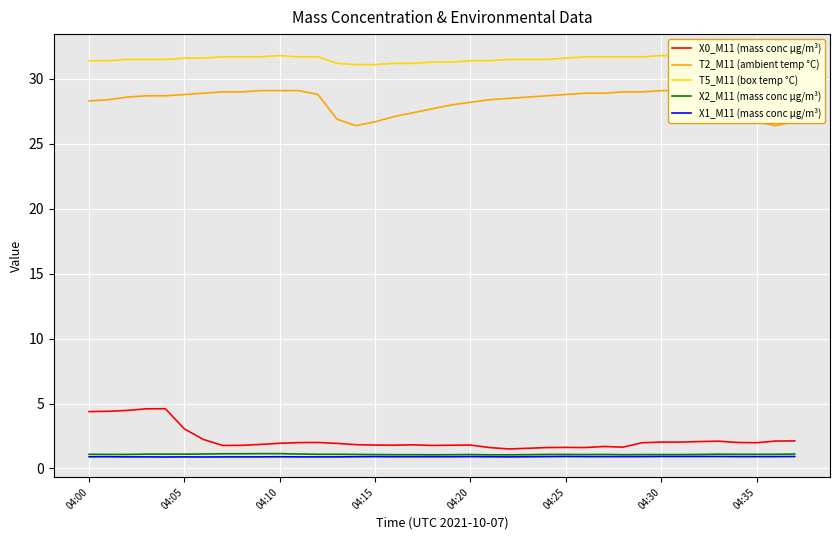

True or false: X1_M11 (mass conc μg/m³) has more than 1 interior local peaks.

True